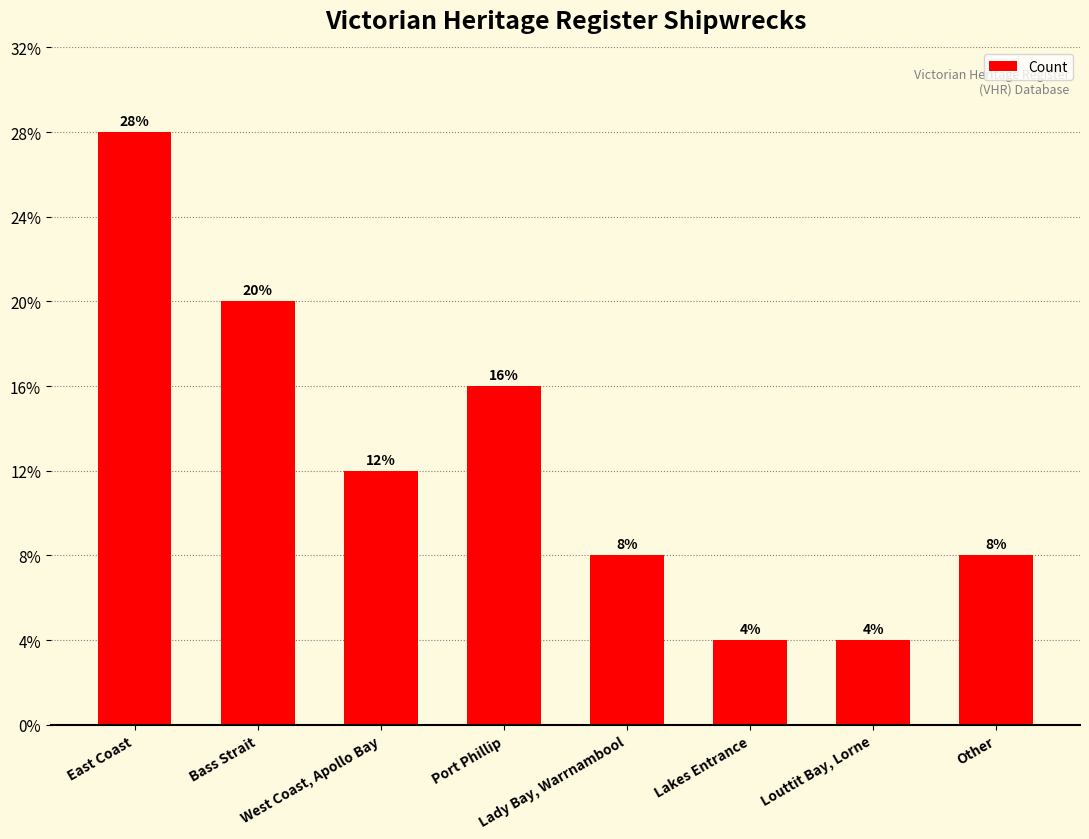

Are the bars horizontal?

No